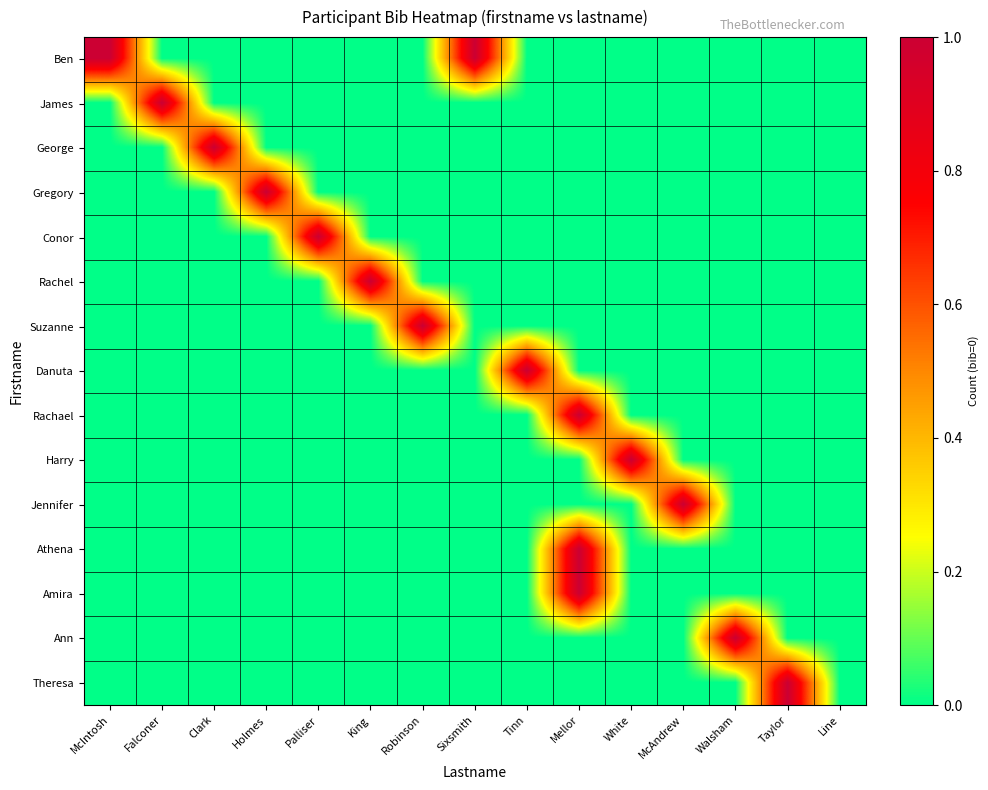

Between McIntosh and Robinson, which series saw the biggest shift?

Ben